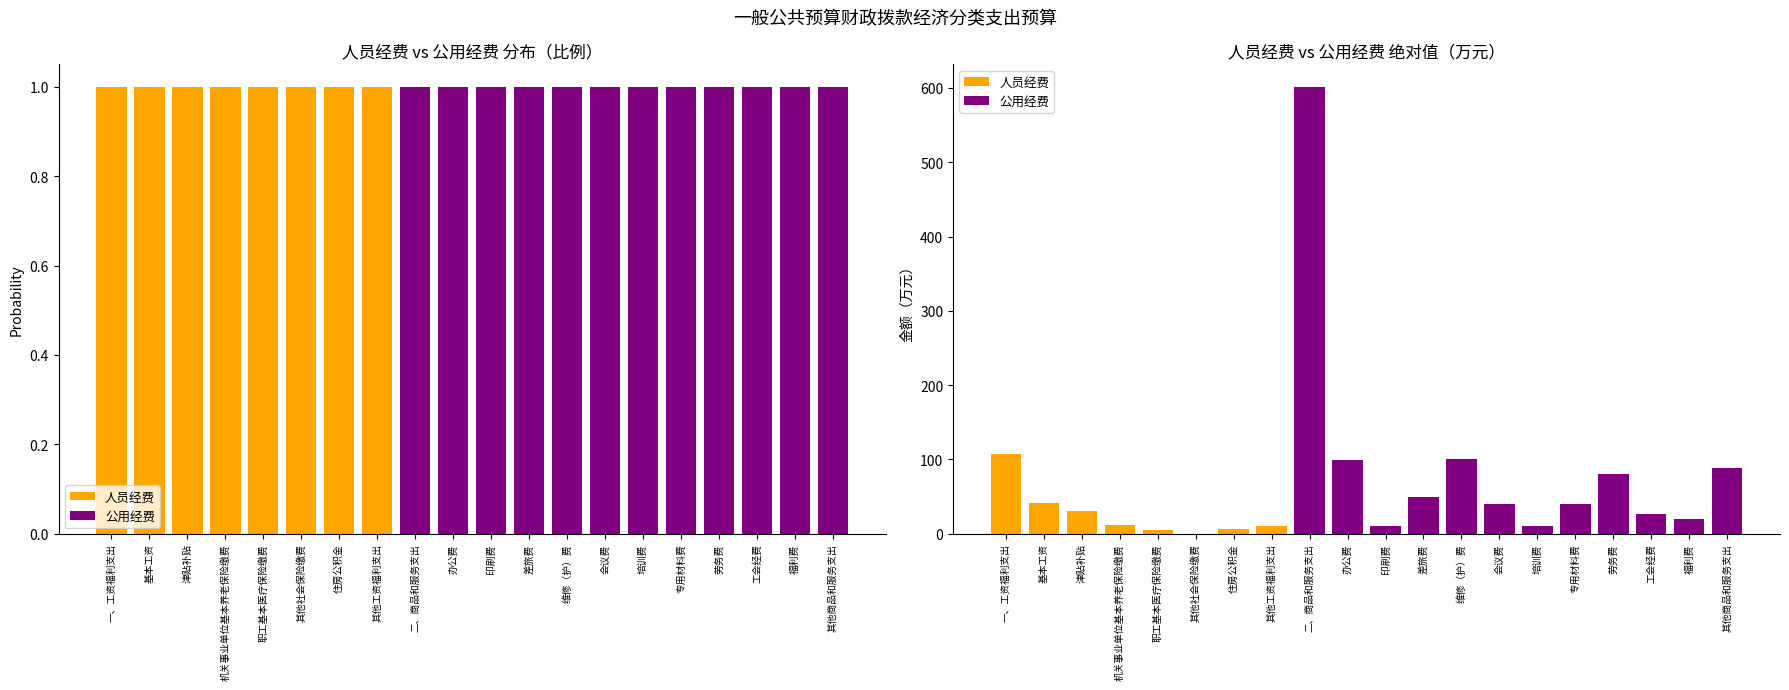

At 福利费, list the series in order from smallest to largest.

人员经费, 公用经费